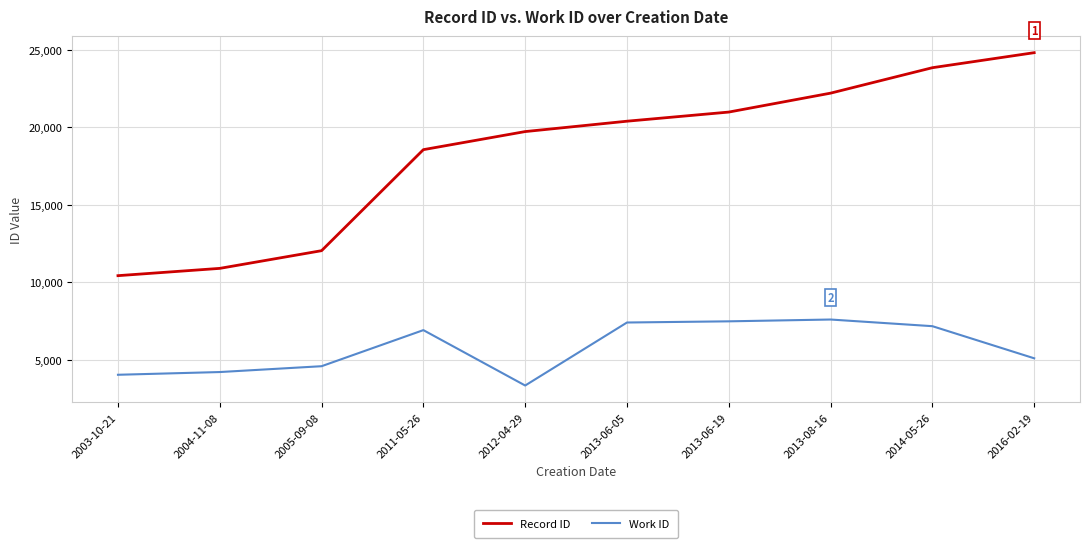

List the series in order of their peak value, highest first.

Record ID, Work ID